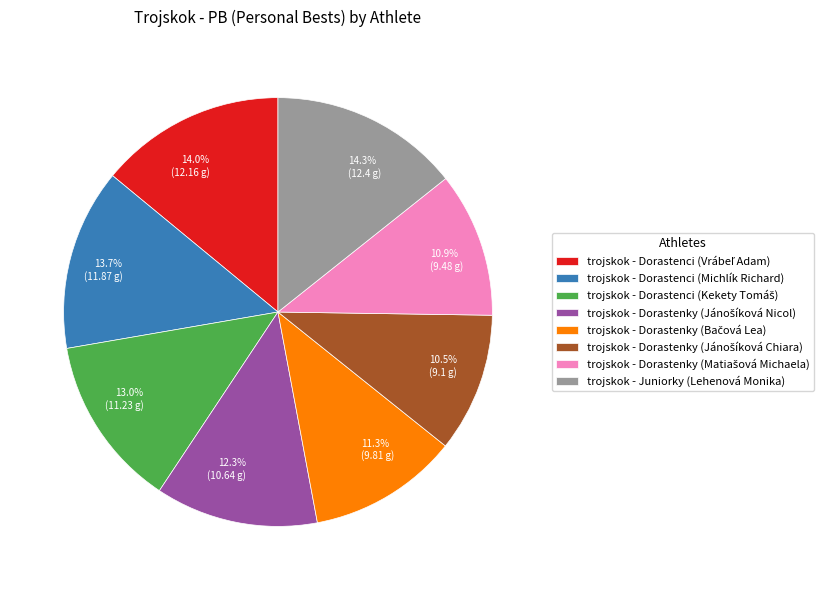

What is the ratio of the value at 13.0% (11.23 g) to the value at 14.3% (12.4 g)?

0.9